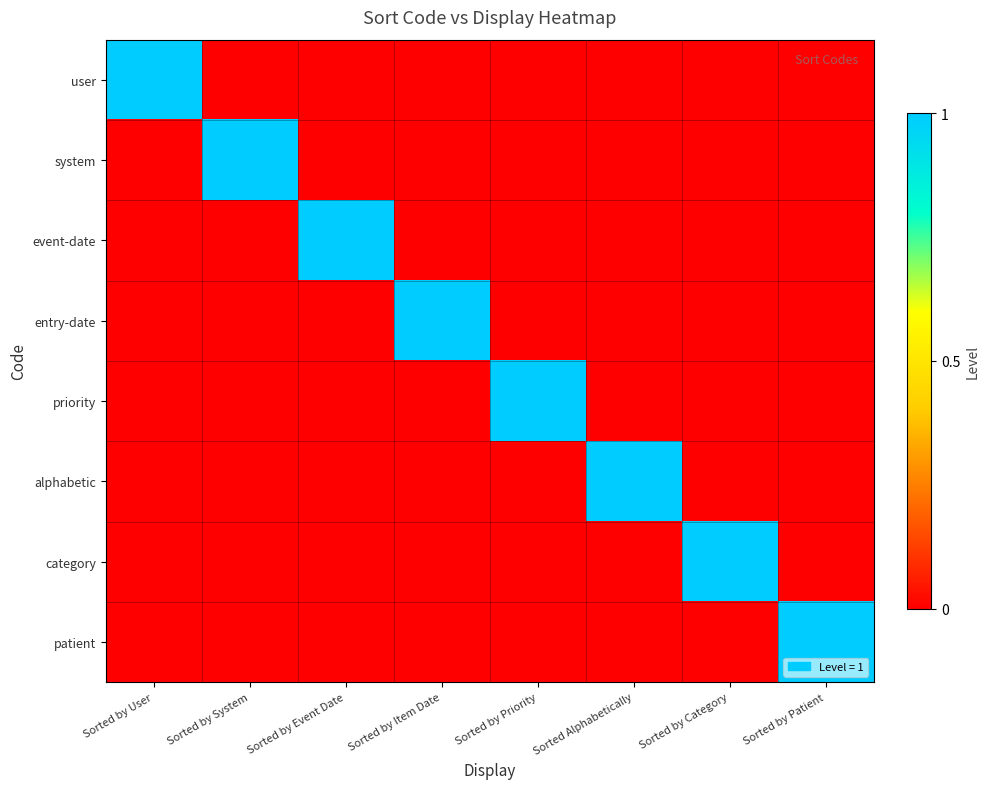

At how many categories does at least one series exceed 0?

8